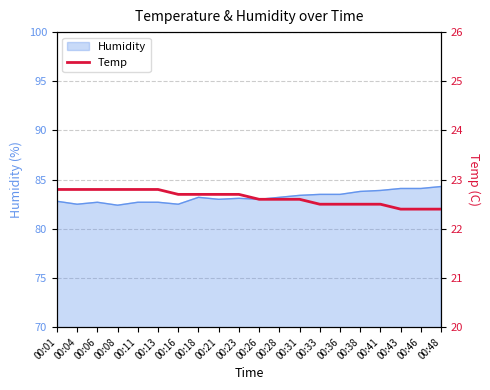

How many lines are shown in the chart?

1